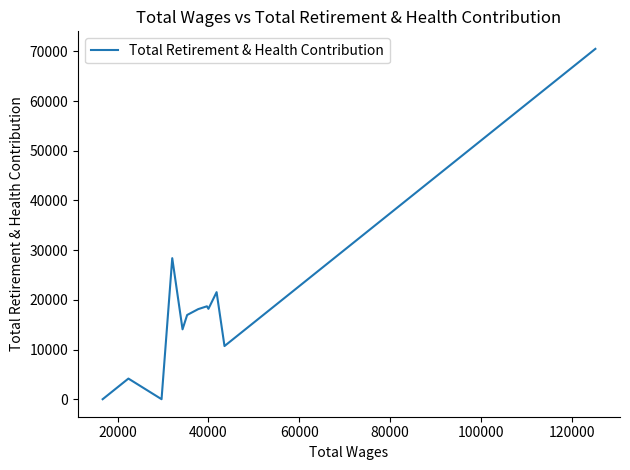

What is the difference between the second highest and minimum values?

28382